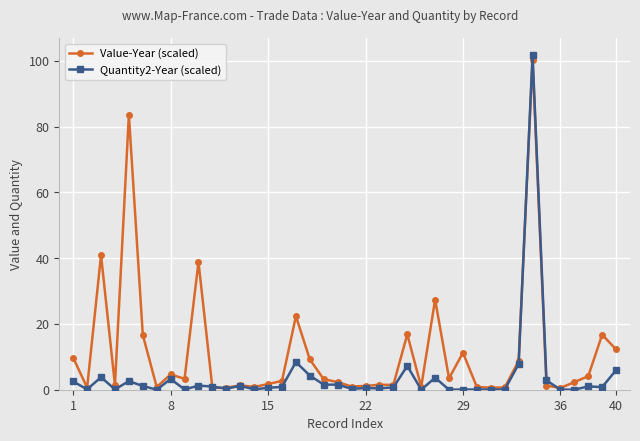

Rank the series by their average value, from highest to lowest.

Value-Year (scaled), Quantity2-Year (scaled)